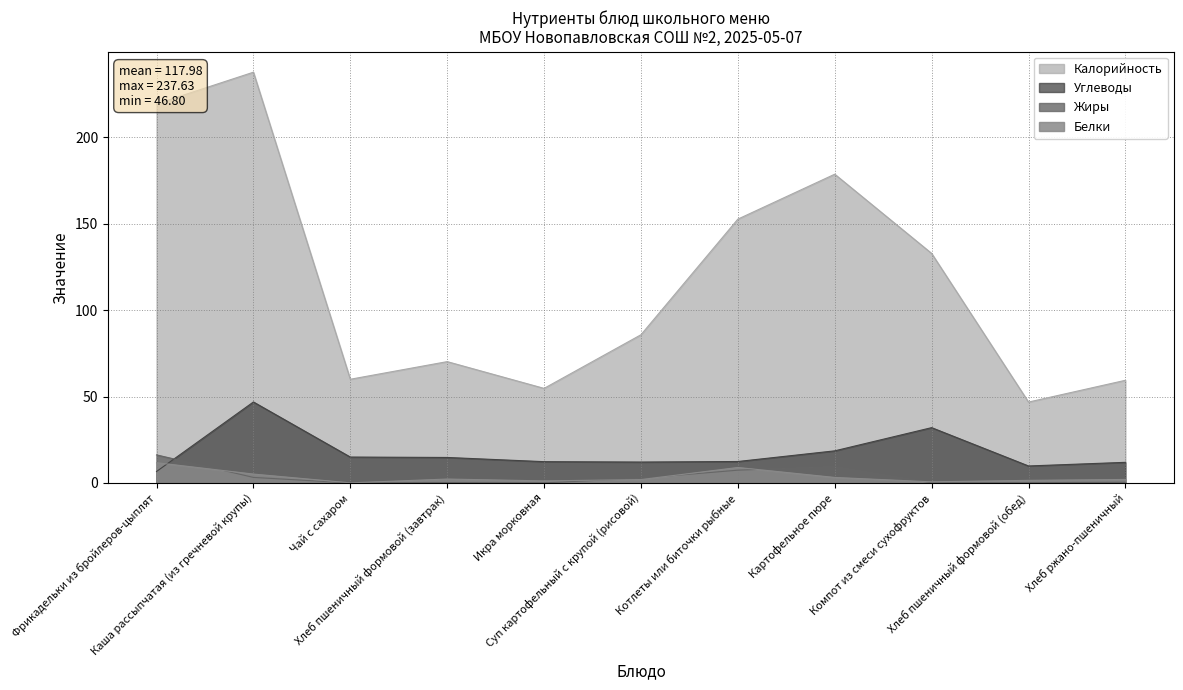

Is the value of Углеводы at Чай с сахаром greater than the value of Белки at Картофельное пюре?

Yes